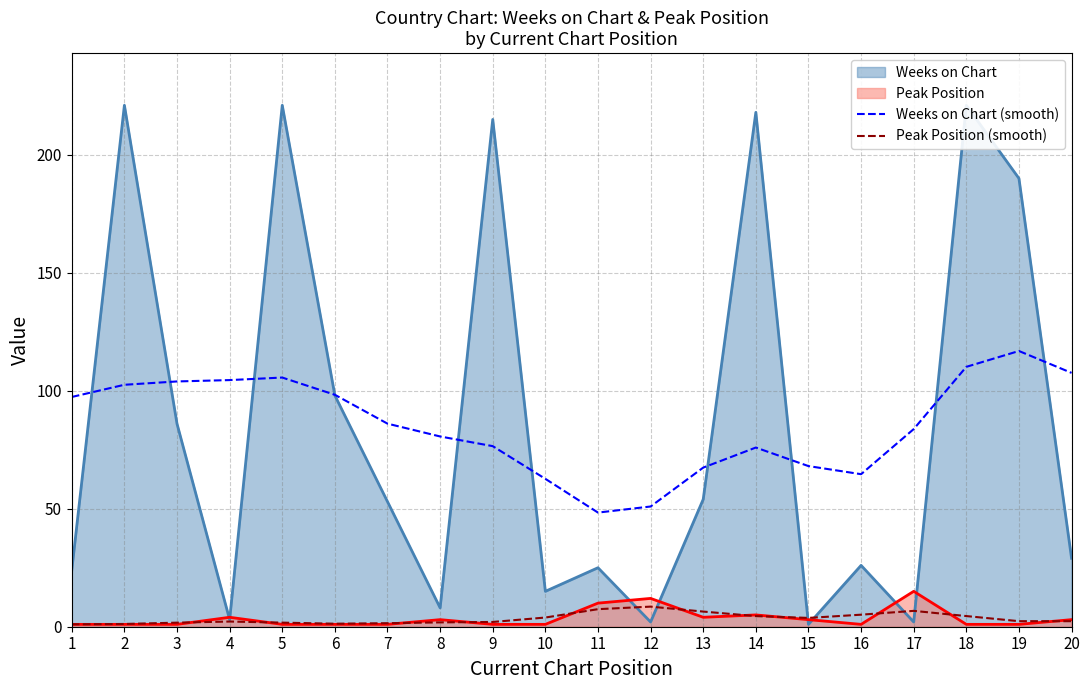

What is the difference between the Weeks on Chart (smooth) values at 18 and 9?

33.6